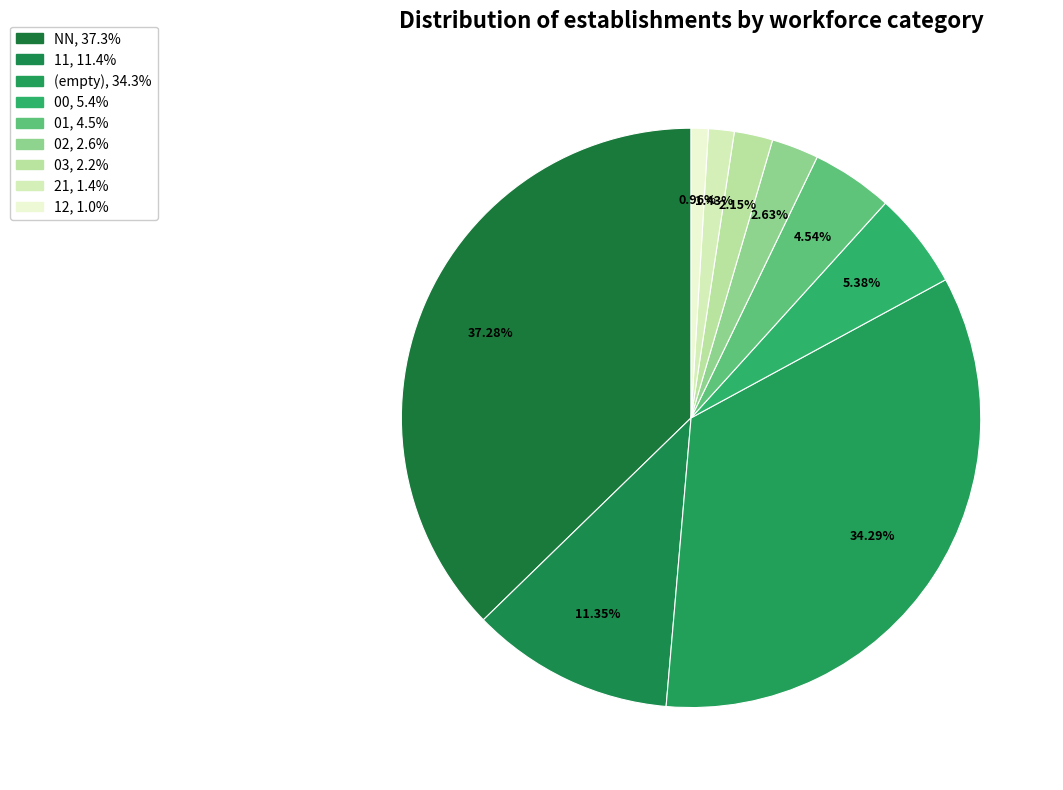

Count the number of slices in the pie.

9